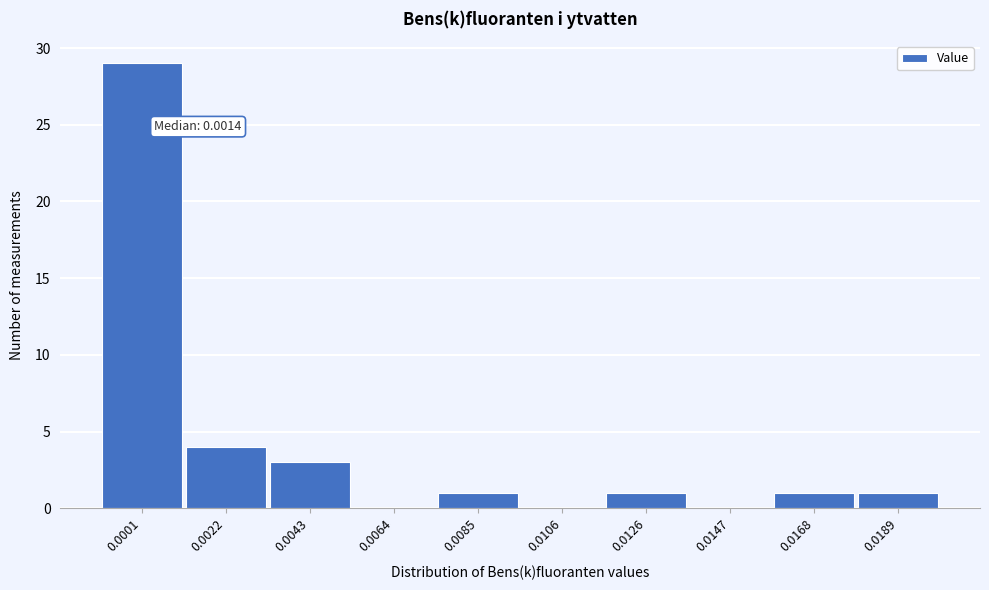

Reading left to right, list all the values displayed in this chart.

0.0001=29	0.0022=4	0.0043=3	0.0064=0	0.0085=1	0.0106=0	0.0126=1	0.0147=0	0.0168=1	0.0189=1